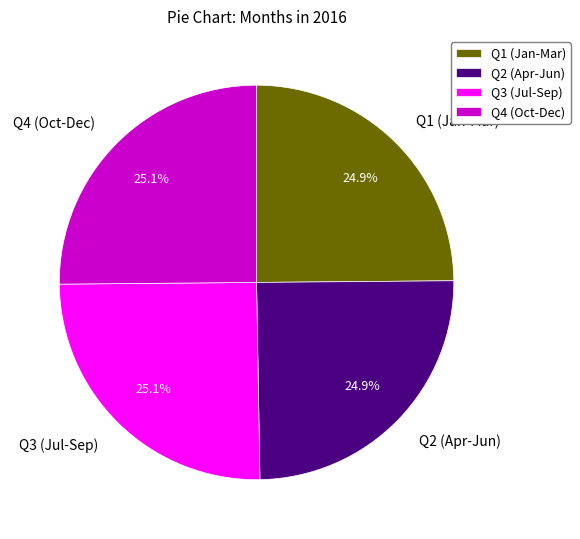

Approximately how many times larger is the value at Q4 (Oct-Dec) compared to Q3 (Jul-Sep)?

1.0